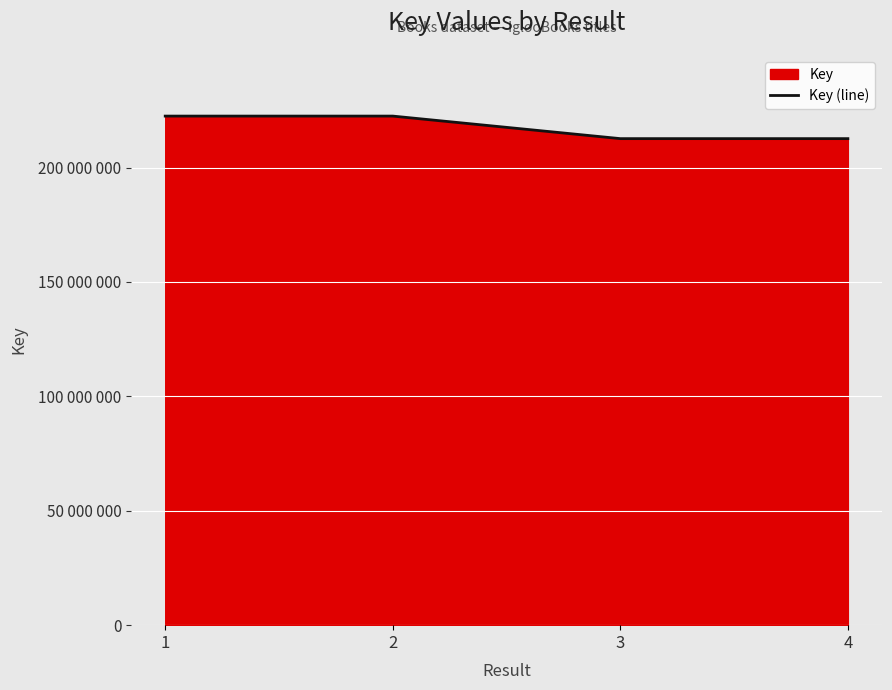

Approximately how many times larger is the value at 3 compared to 1?

1.0